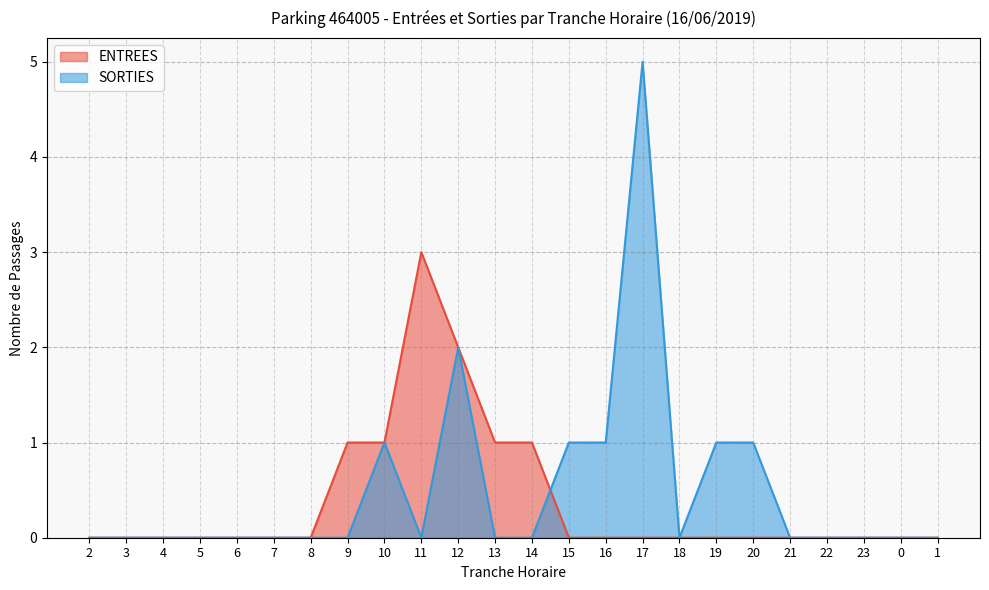

Which series has the largest total across all categories?

SORTIES